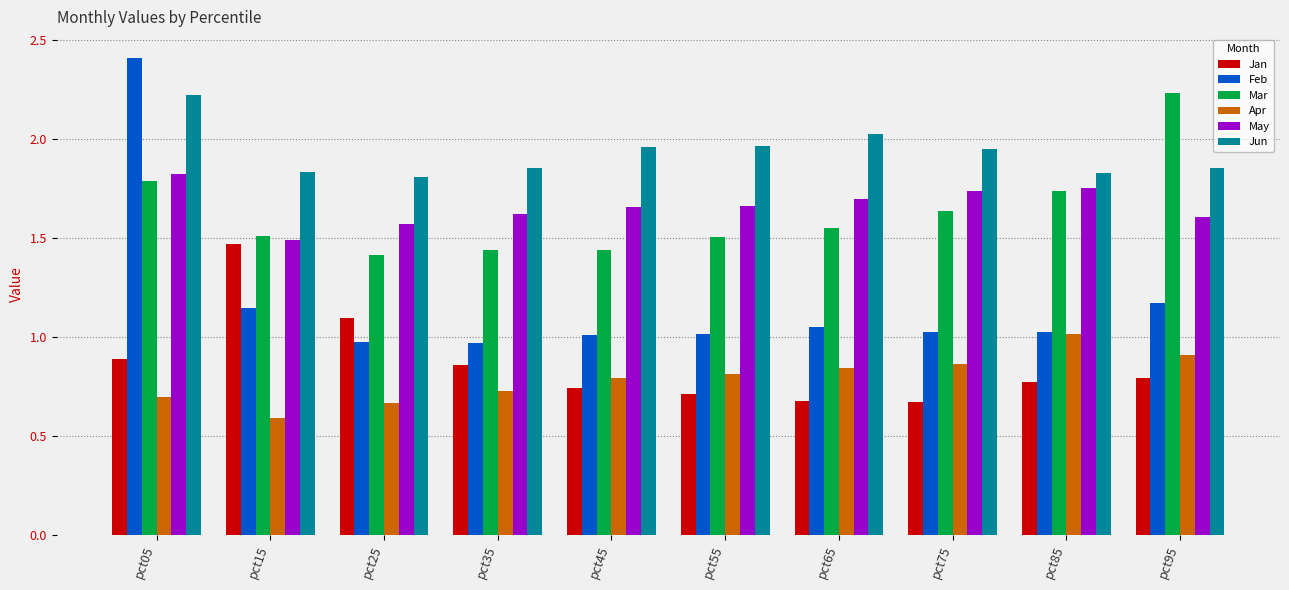

Which category has the highest value in the May series?

pct05